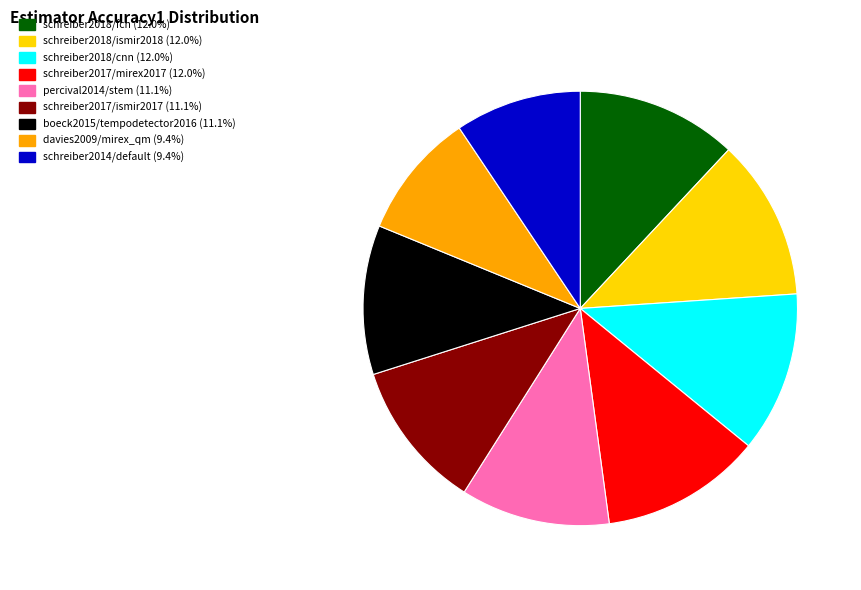

Is there a majority slice in this chart?

No